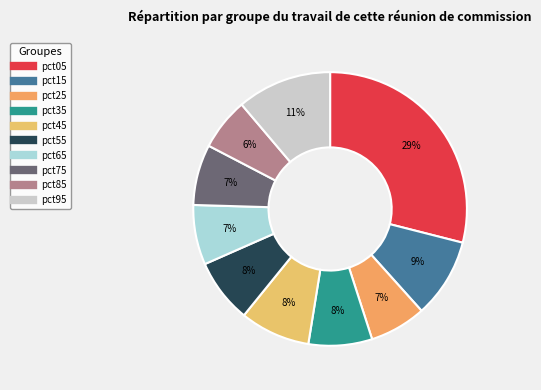

Is there any slice that represents more than half of the pie?

No